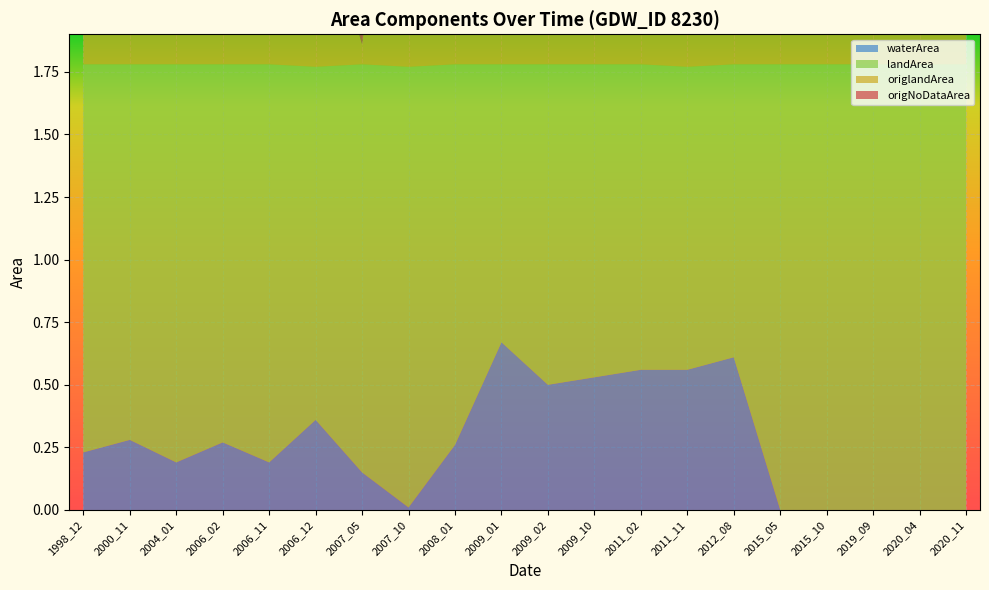

Reading left to right, transcribe all the data shown in this chart.

waterArea: 0.2	0.3	0.2	0.3	0.2	0.4	0.1	0.0	0.3	0.7	0.5	0.5	0.6	0.6	0.6	0.0	0.0	0.0	0.0	0.0
landArea: 1.6	1.5	1.6	1.5	1.6	1.4	1.6	1.8	1.5	1.1	1.3	1.2	1.2	1.2	1.2	1.8	1.8	1.8	1.8	1.8
origlandArea: 1.4	1.3	1.2	1.4	1.5	0.7	0.1	1.6	1.3	0.7	1.1	1.0	0.9	0.6	1.1	0.5	1.4	1.7	0.8	0.9
origNoDataArea: 0.2	0.4	0.4	0.2	0.3	1.1	1.7	0.1	0.5	0.9	0.5	0.6	0.7	0.9	0.3	1.3	0.4	0.1	1.0	0.9